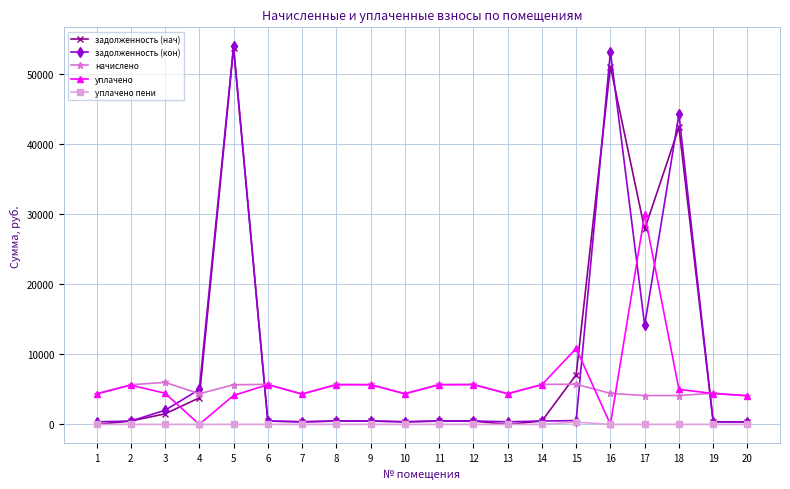

How many values in the уплачено пени series exceed 0?

4